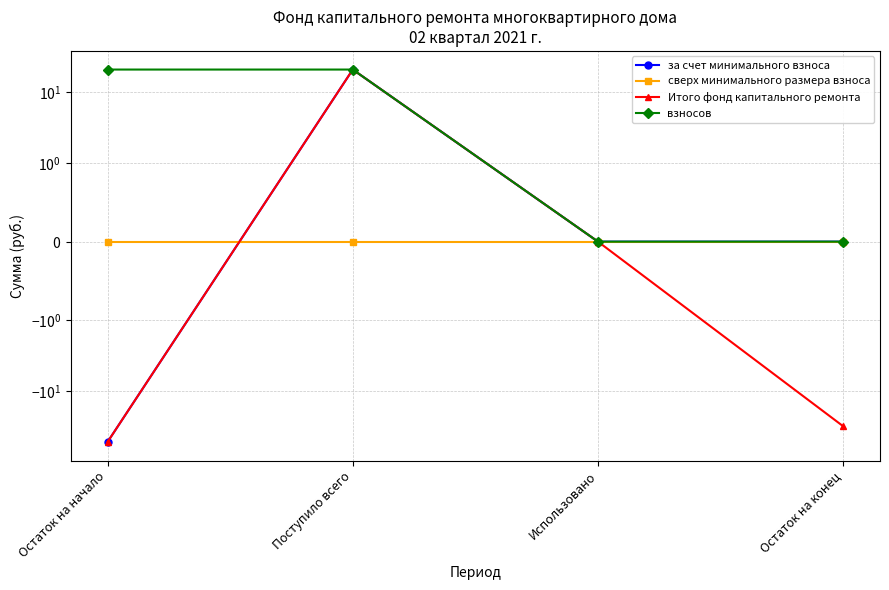

What position from the left is Поступило всего?

2